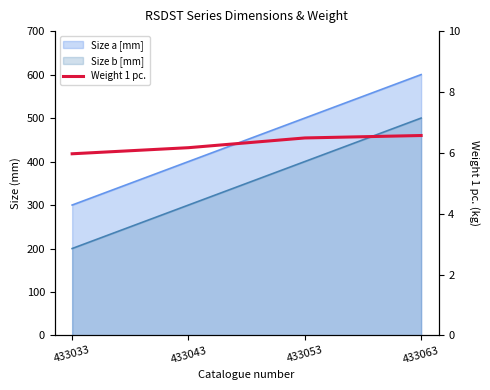

How many data points does each series have?

4